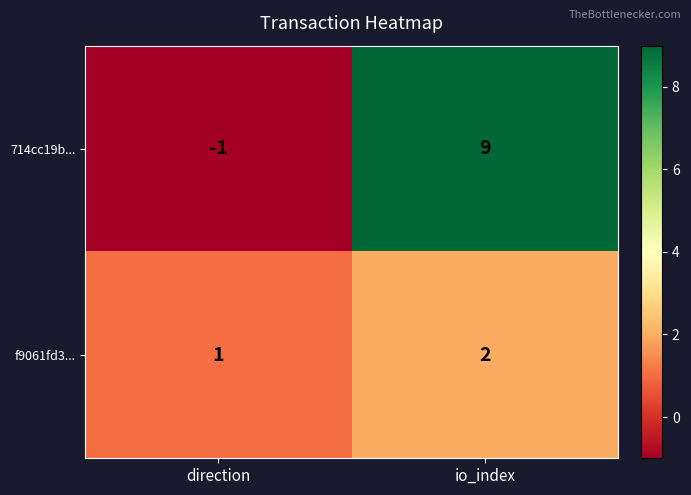

Which series has the largest range (max minus min)?

714cc19b...